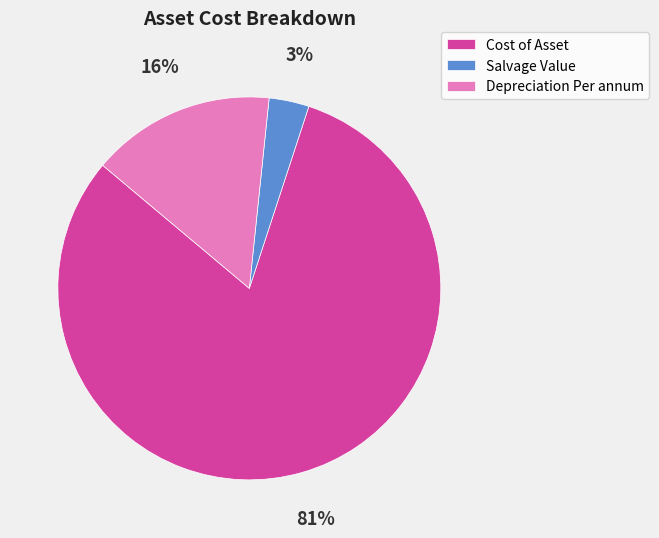

How many slices are in this pie chart?

3